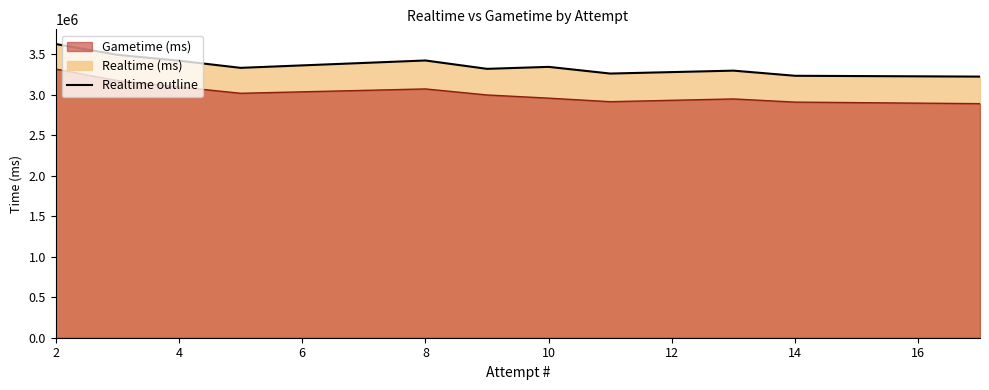

What is the total value across all series at 9?

6313093